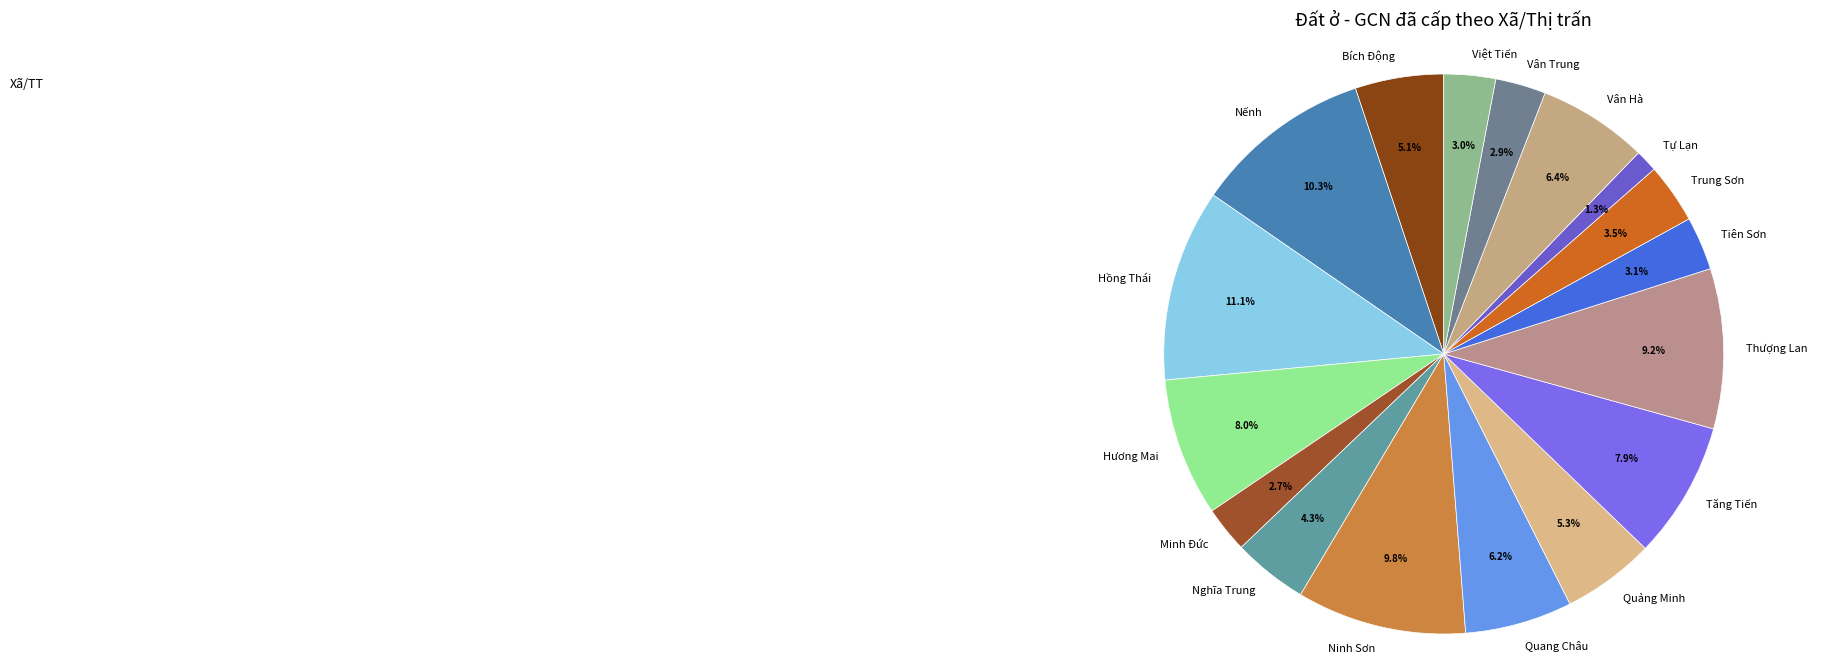

Does Minh Đức account for over 50% of the chart?

No